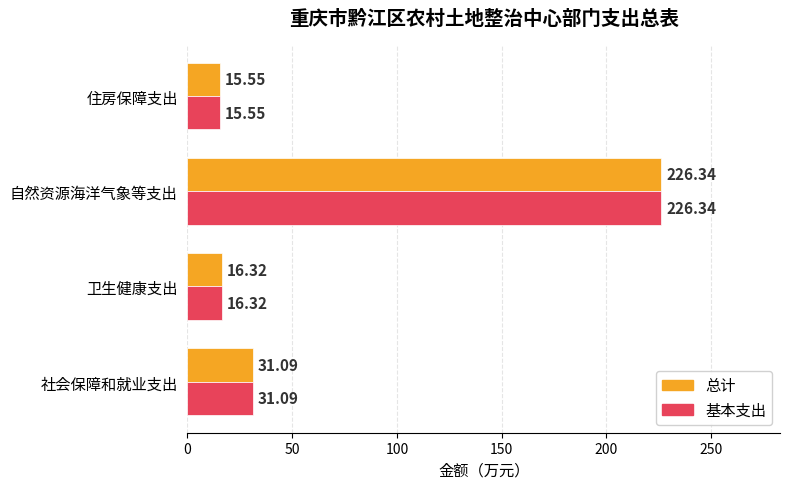

How many series are shown in this chart?

2